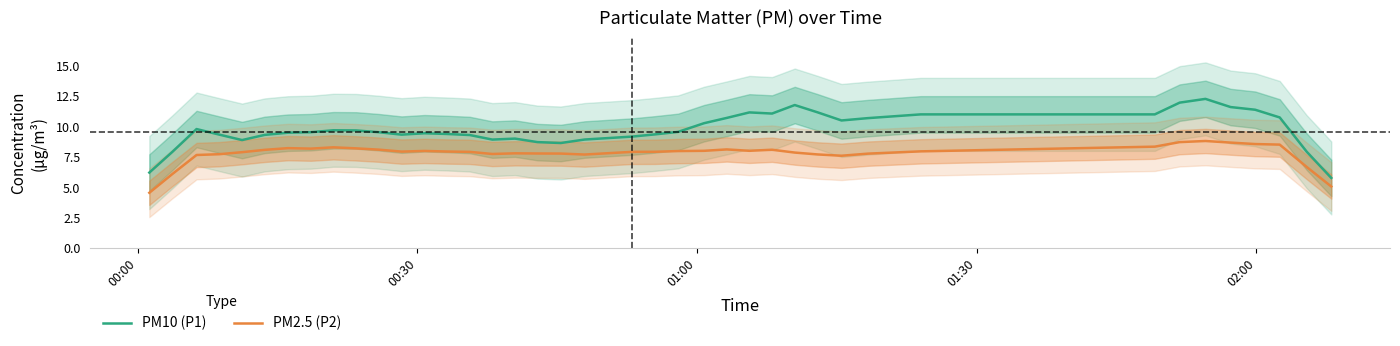

What is the minimum value for PM2.5 (P2)?

4.6